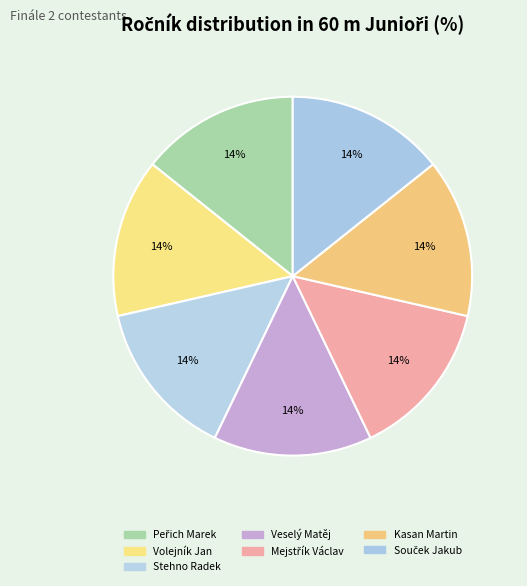

What is the ratio of the value at Souček Jakub to the value at Veselý Matěj?

1.0